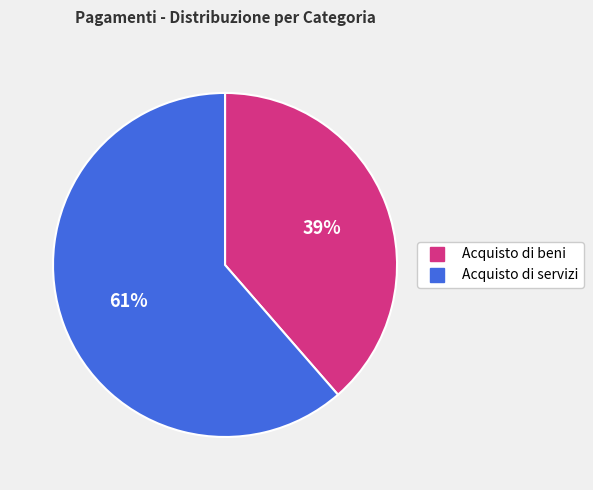

Does any single category account for the majority?

Yes